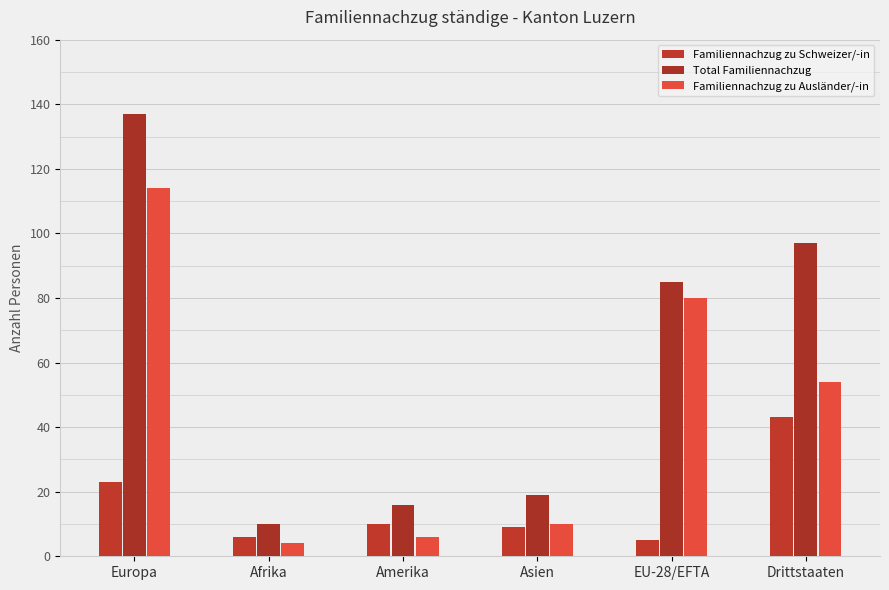

List the series in order of their peak value, lowest first.

Familiennachzug zu Schweizer/-in, Familiennachzug zu Ausländer/-in, Total Familiennachzug